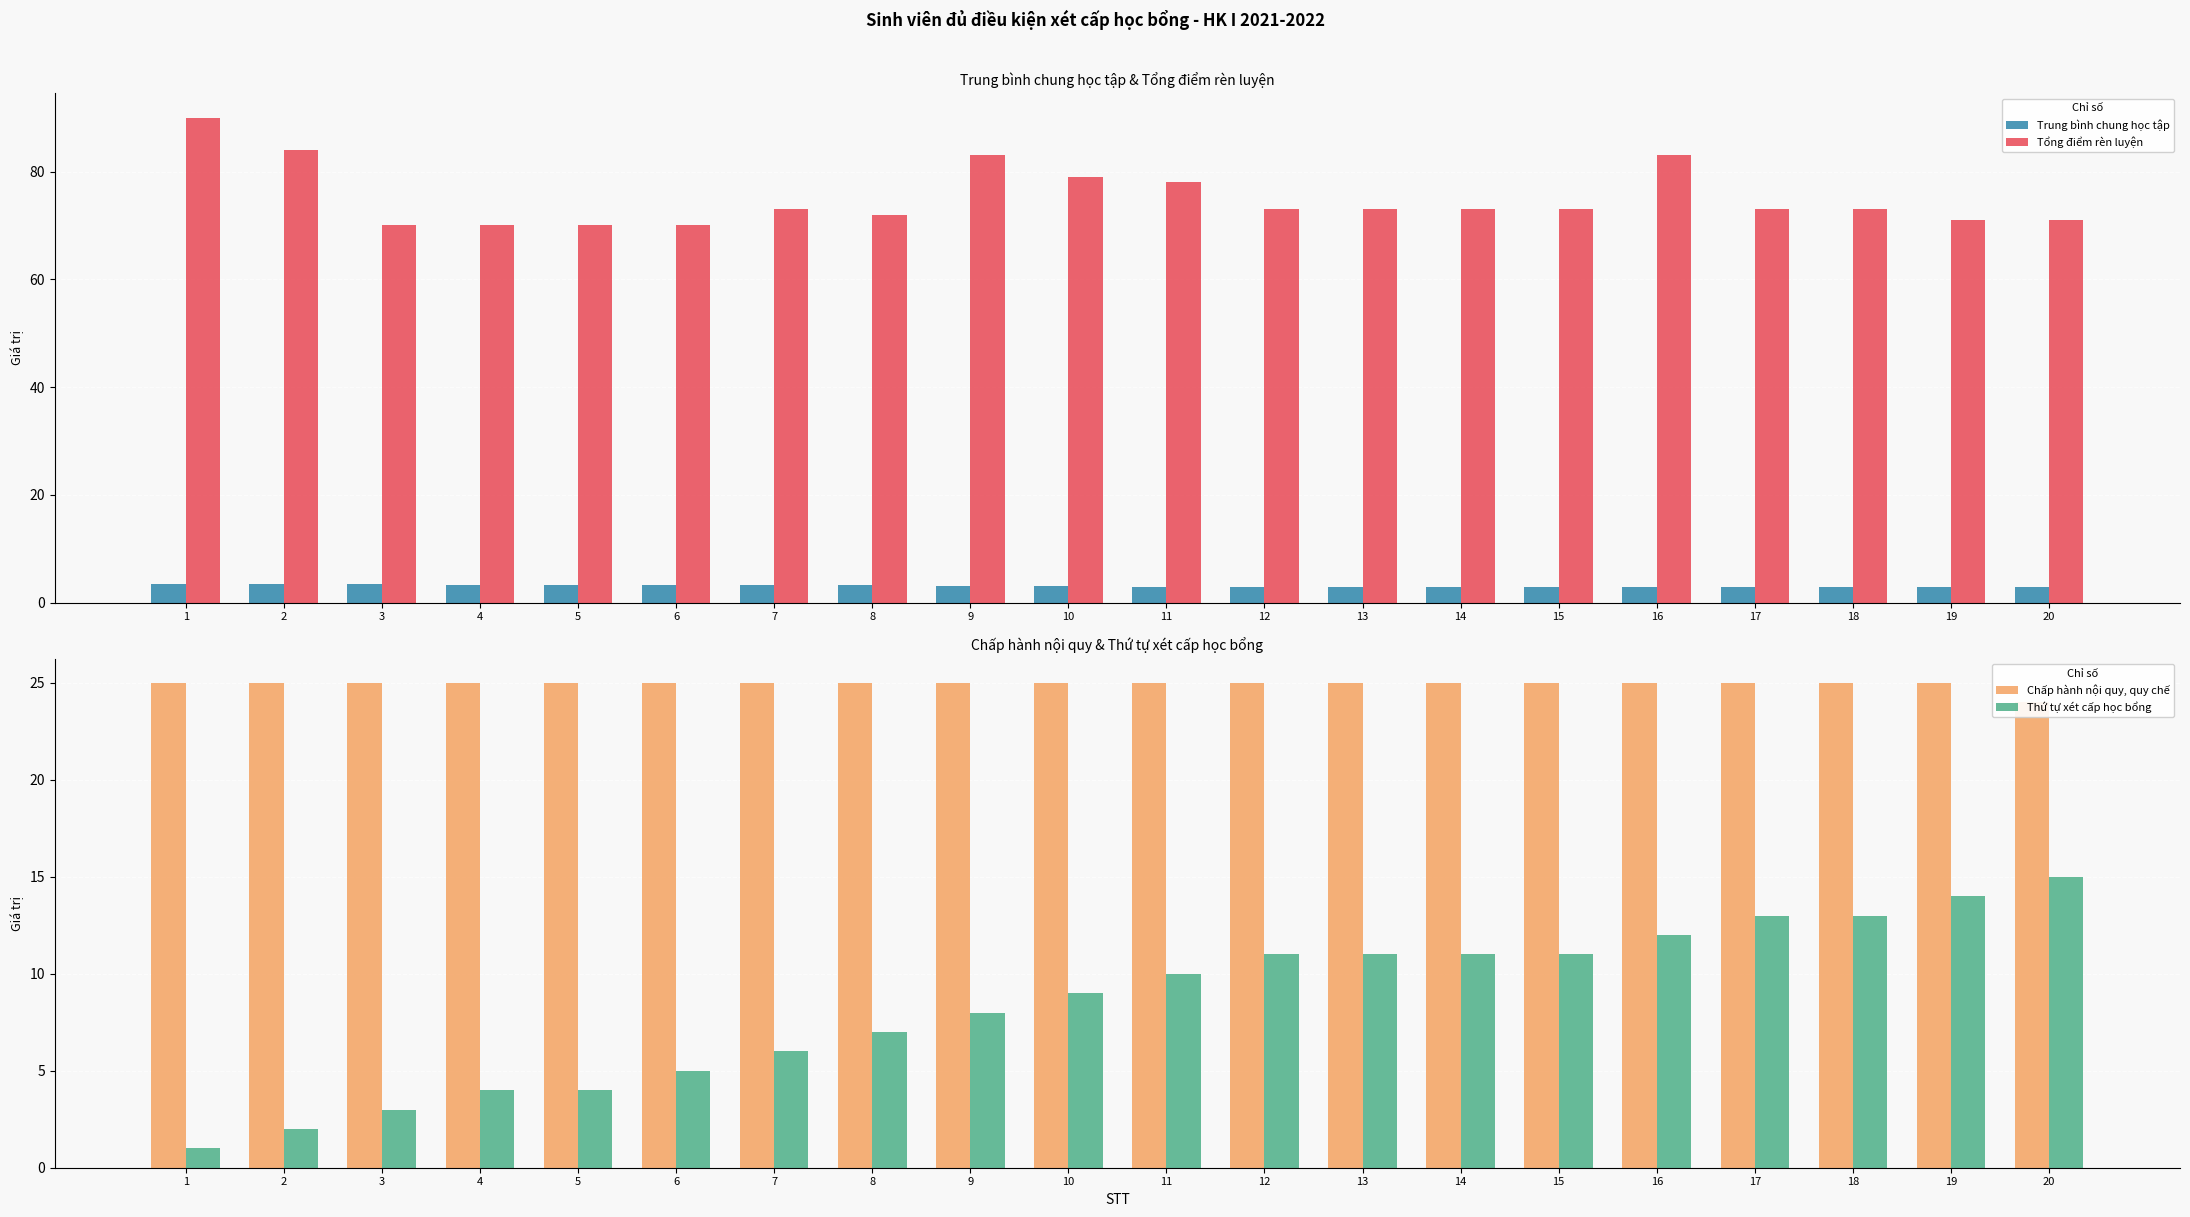

What is the spread (max minus min) of values at 11?

75.0